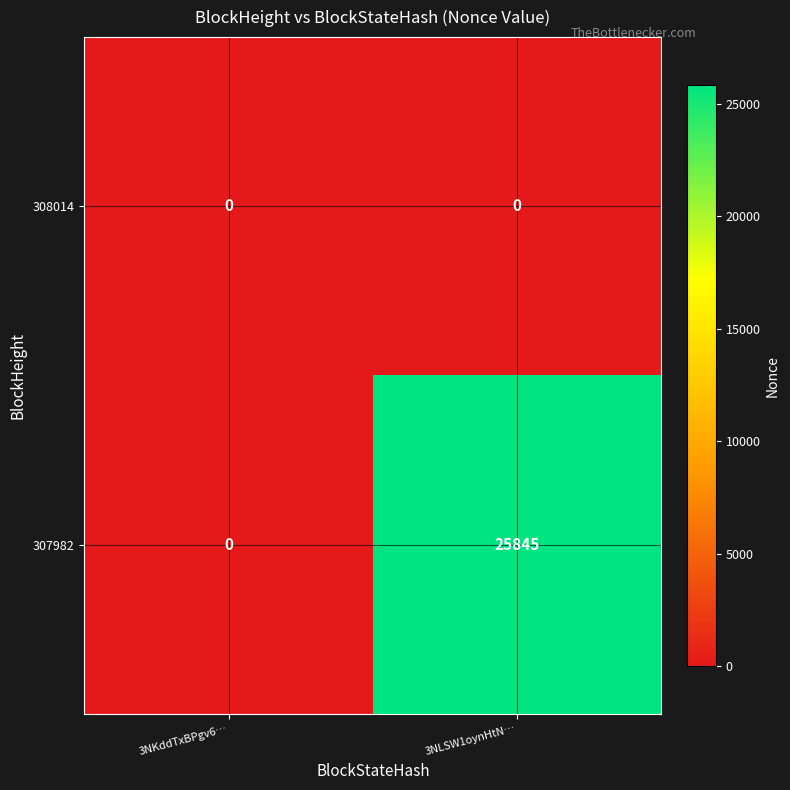

Which series has the widest spread of values?

307982